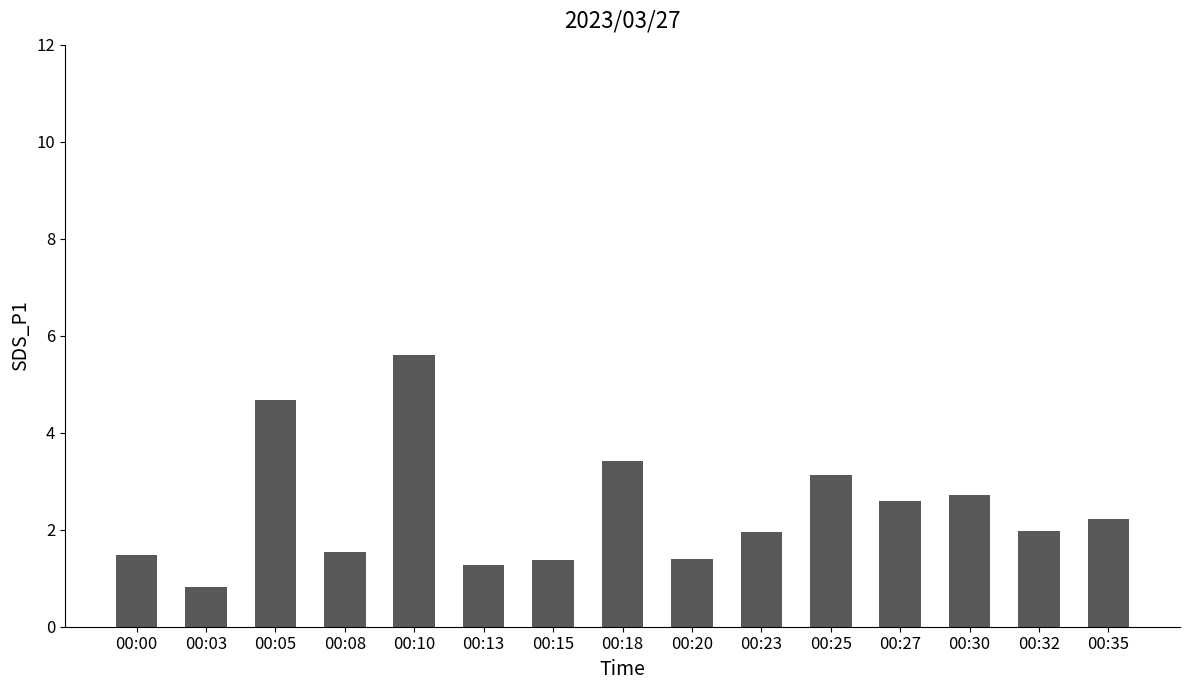

What is the change in value from 00:10 to 00:32?

-3.6